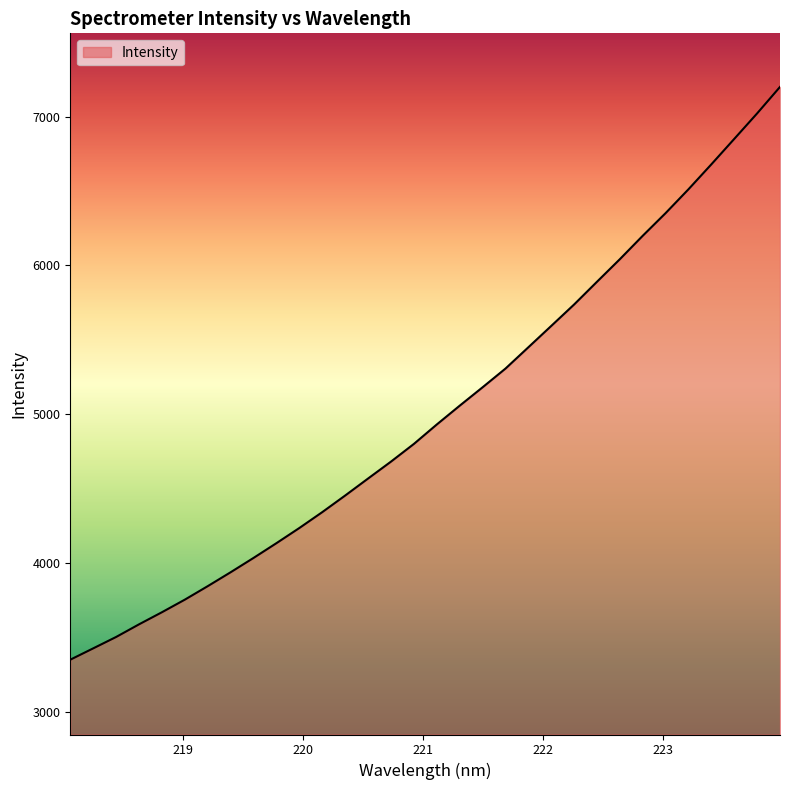

What is the minimum value shown in the chart?

3350.6